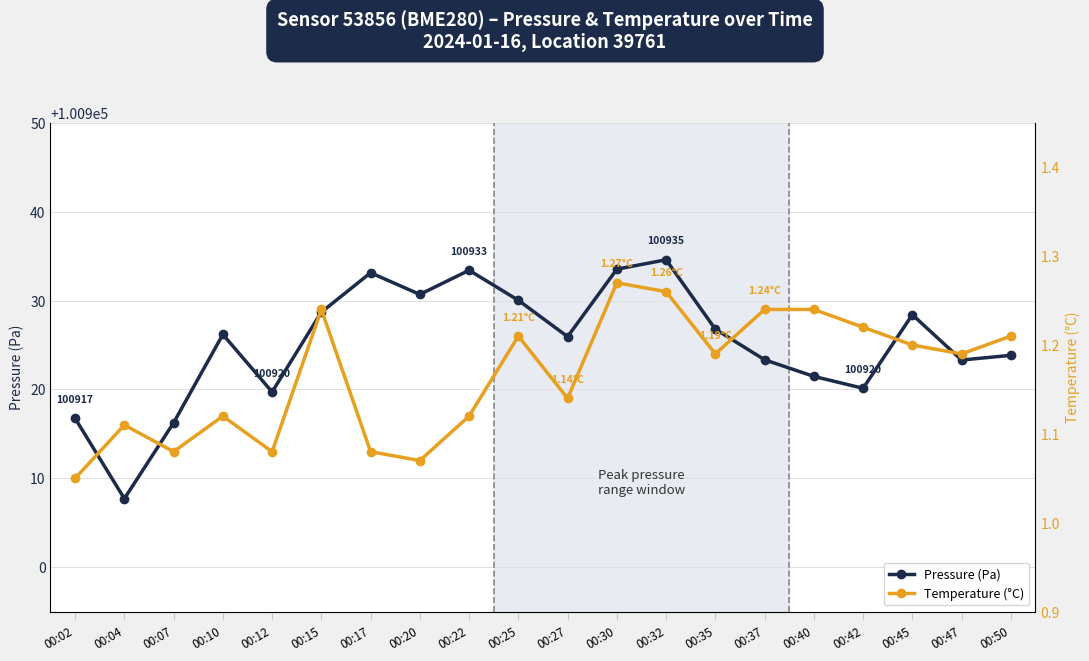

Reading left to right, what are all the values shown in this chart?

Pressure (Pa): 100916.8	100907.7	100916.2	100926.2	100919.7	100928.7	100933.1	100930.7	100933.4	100930.0	100925.9	100933.5	100934.6	100926.8	100923.3	100921.5	100920.1	100928.4	100923.3	100923.8
Temperature (°C): 1.1	1.1	1.1	1.1	1.1	1.2	1.1	1.1	1.1	1.2	1.1	1.3	1.3	1.2	1.2	1.2	1.2	1.2	1.2	1.2